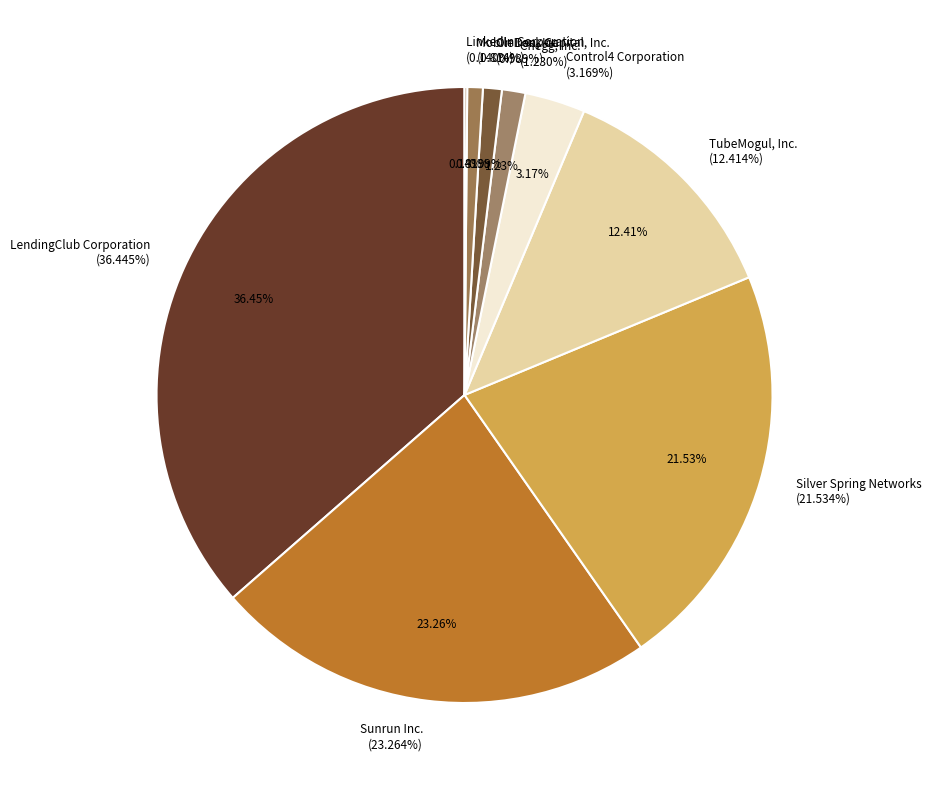

Count the number of slices in the pie.

9